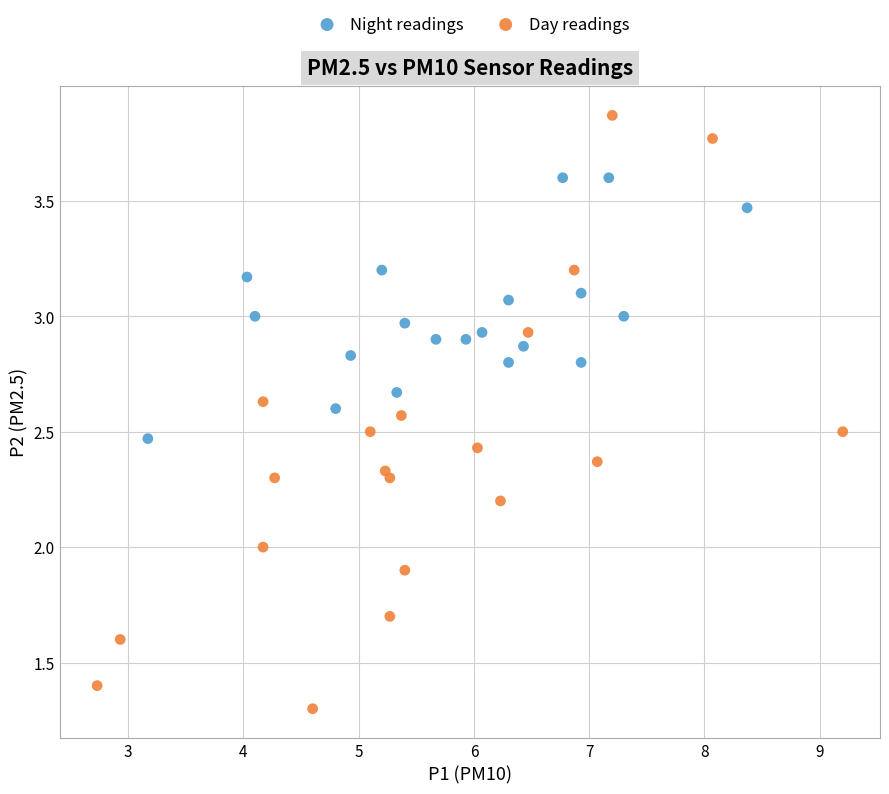

What are all the series names shown in the legend?

Night readings, Day readings